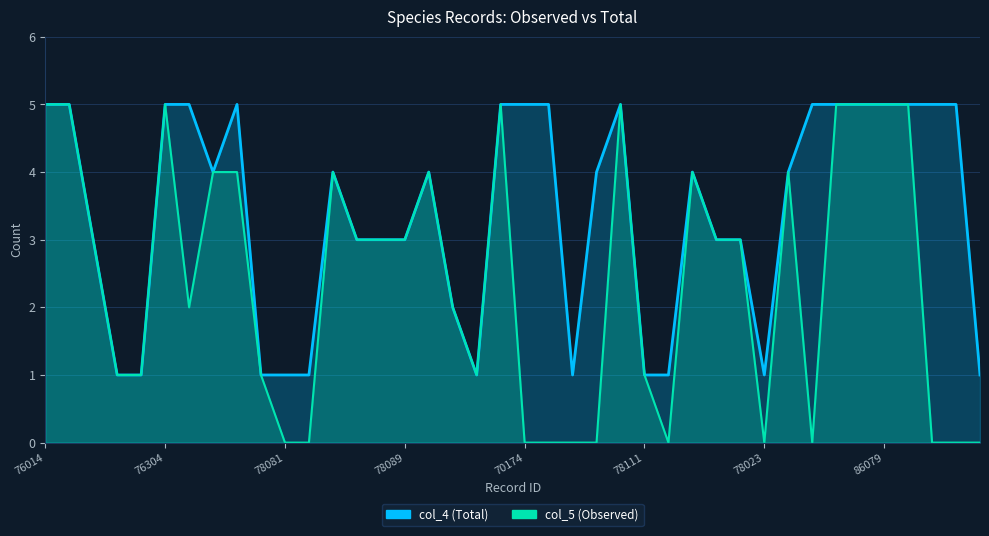

Which series has the largest range (max minus min)?

col_5 (Observed) line